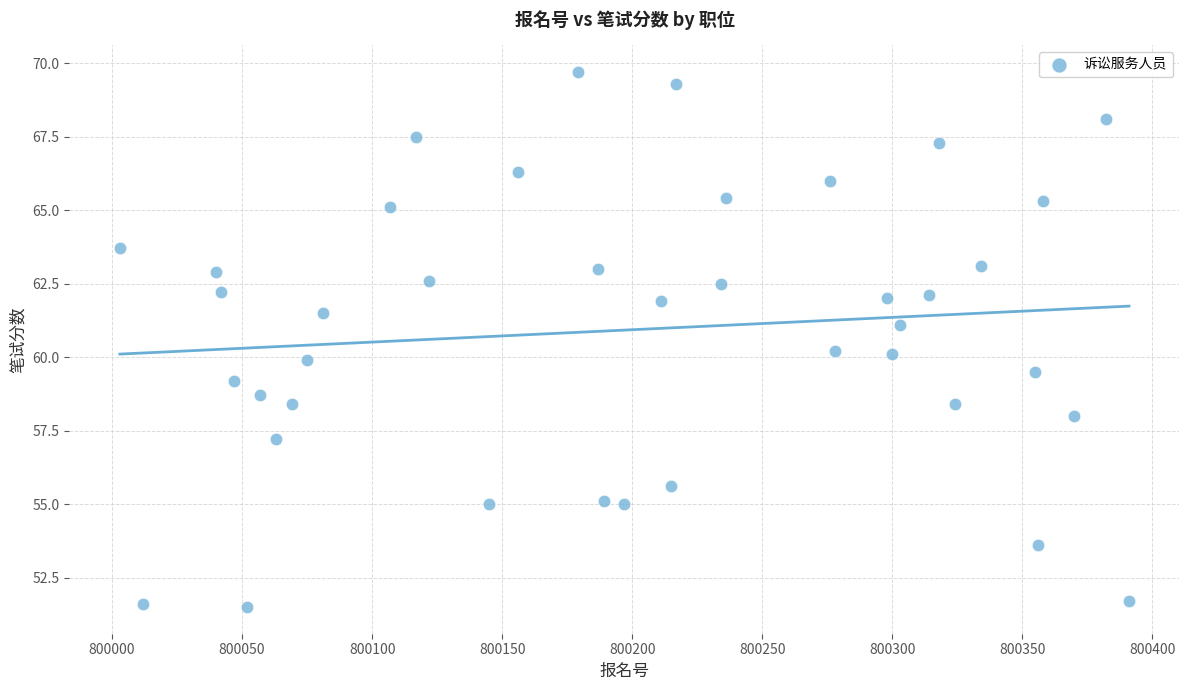

What is the range of Y values (max minus min)?

18.2